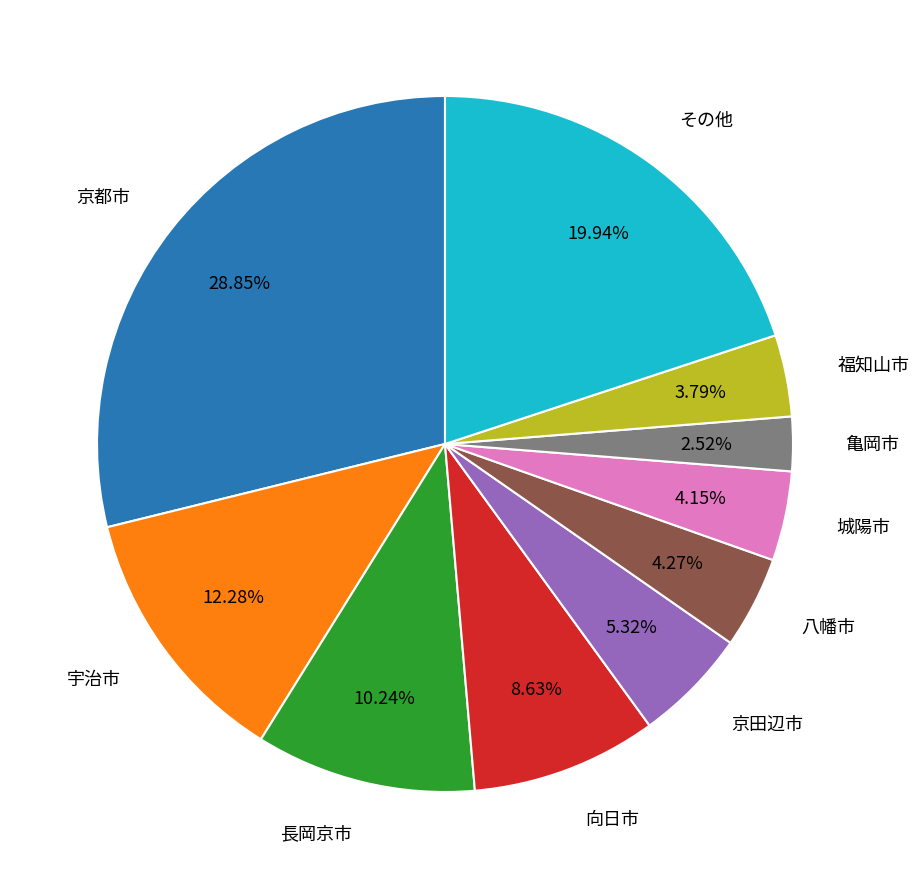

Is there a majority slice in this chart?

No